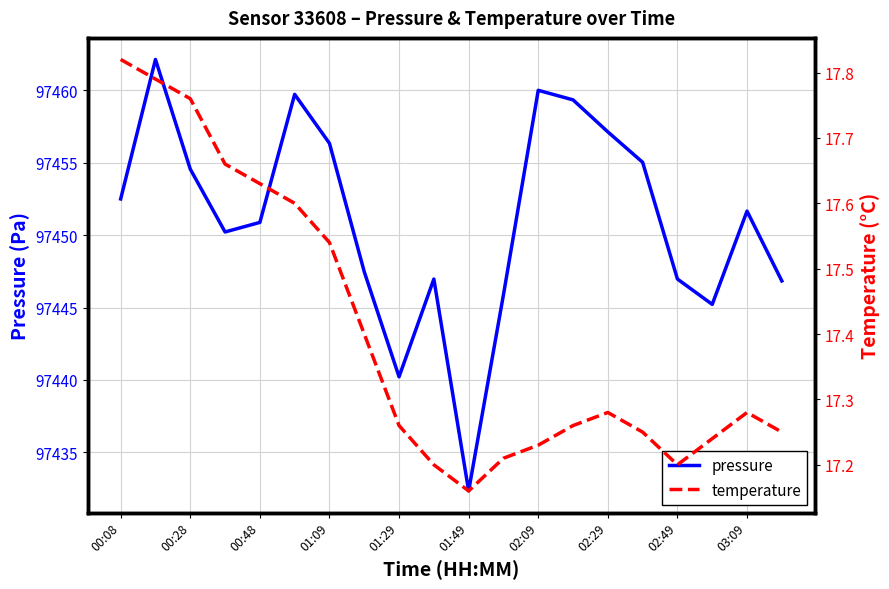

What is the maximum value for pressure?

97462.1